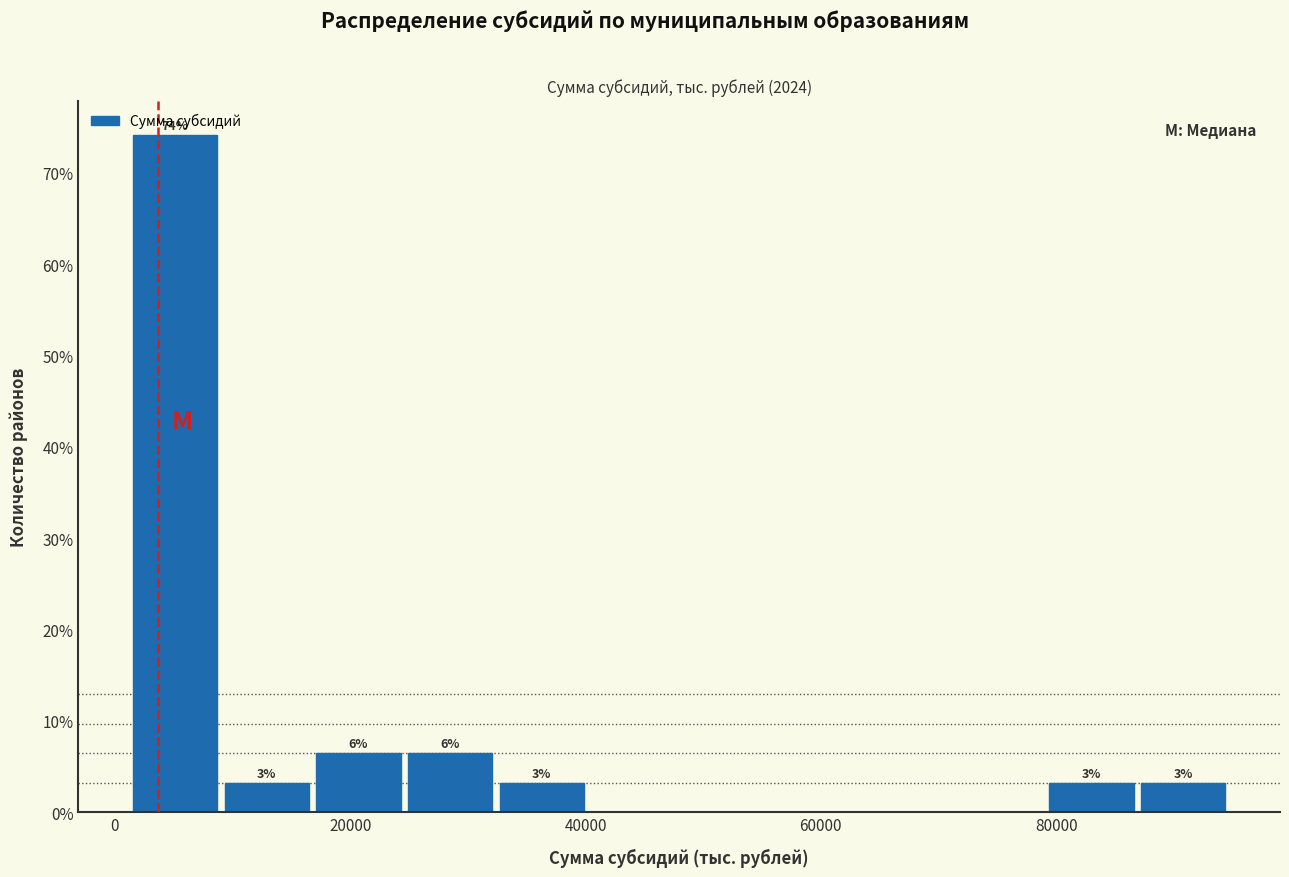

Around what value on the x-axis is the tallest bar? Give the approximate position of its centre, as read against the axis.

6000